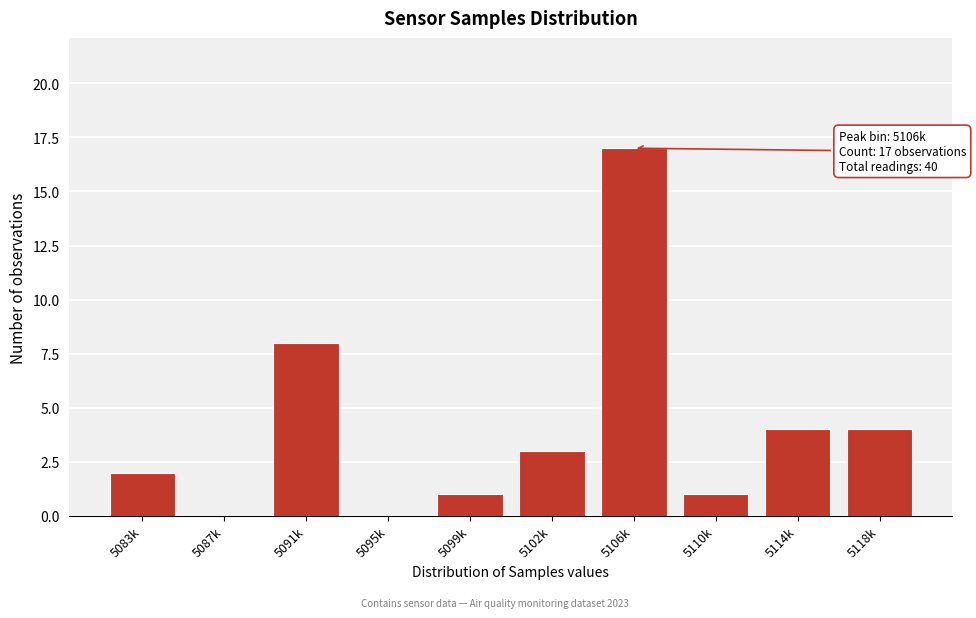

Reading right to left, what are all the values shown in this chart?

5118k=4	5114k=4	5110k=1	5106k=17	5102k=3	5099k=1	5095k=0	5091k=8	5087k=0	5083k=2